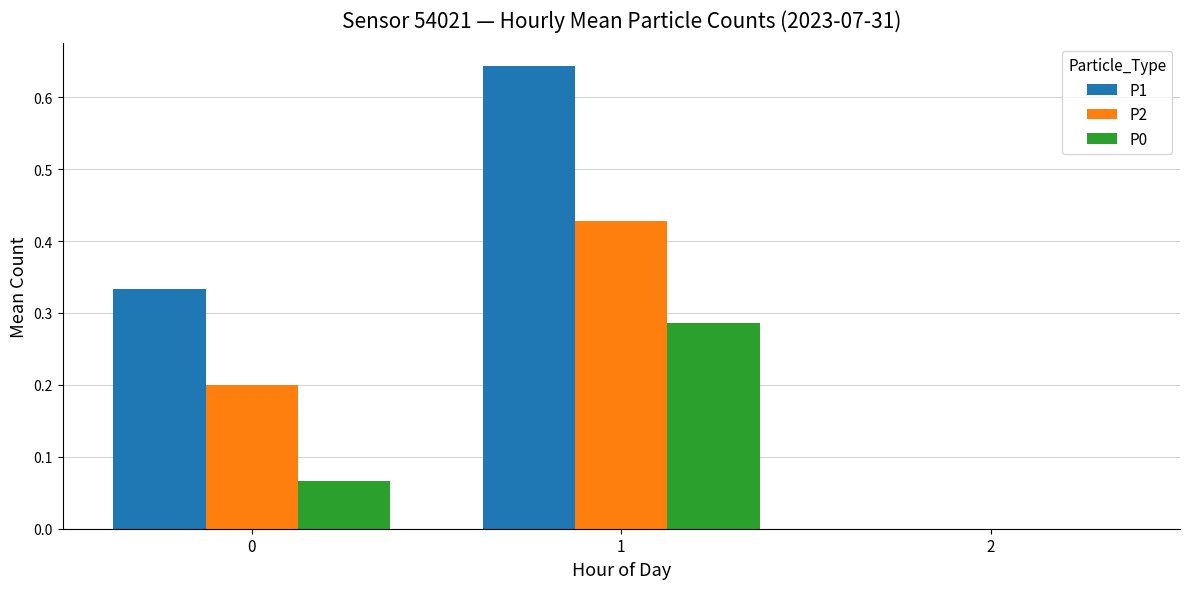

Are the bars grouped side by side (vs. stacked)?

Yes